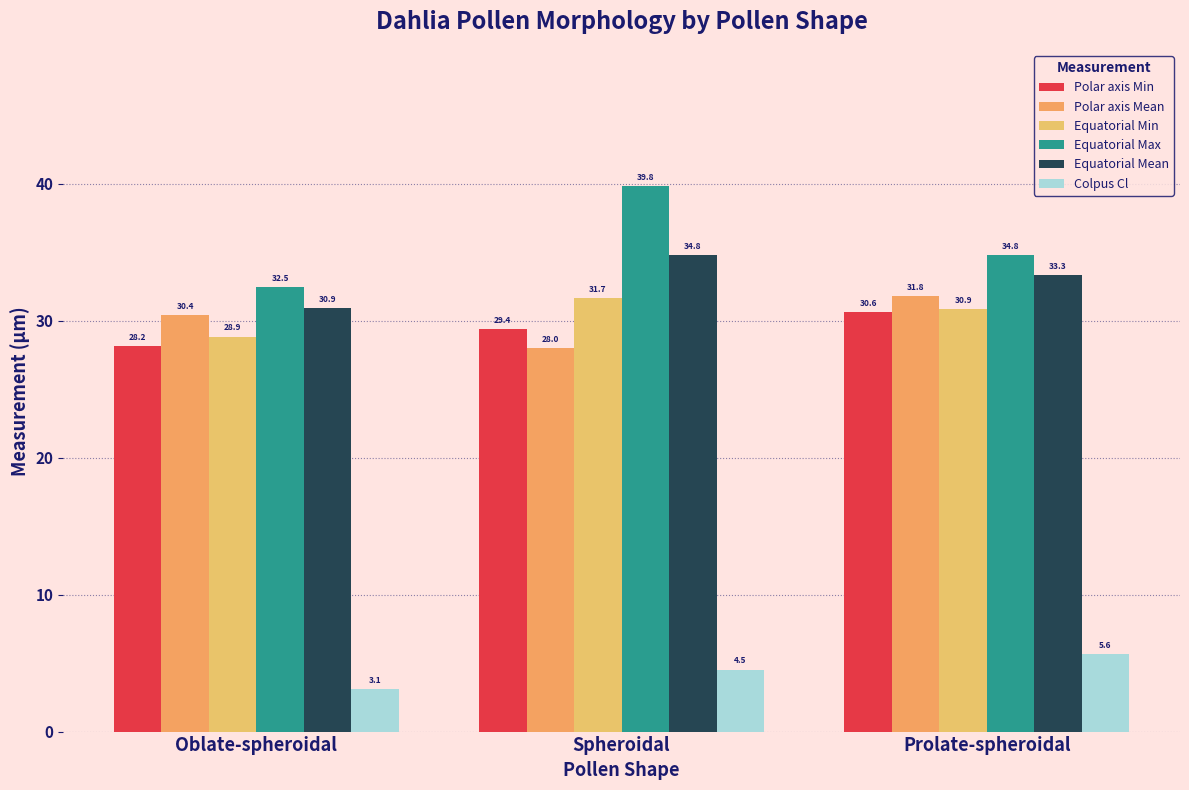

What is the value of the Equatorial Mean bar at the 2nd from the left?

34.8